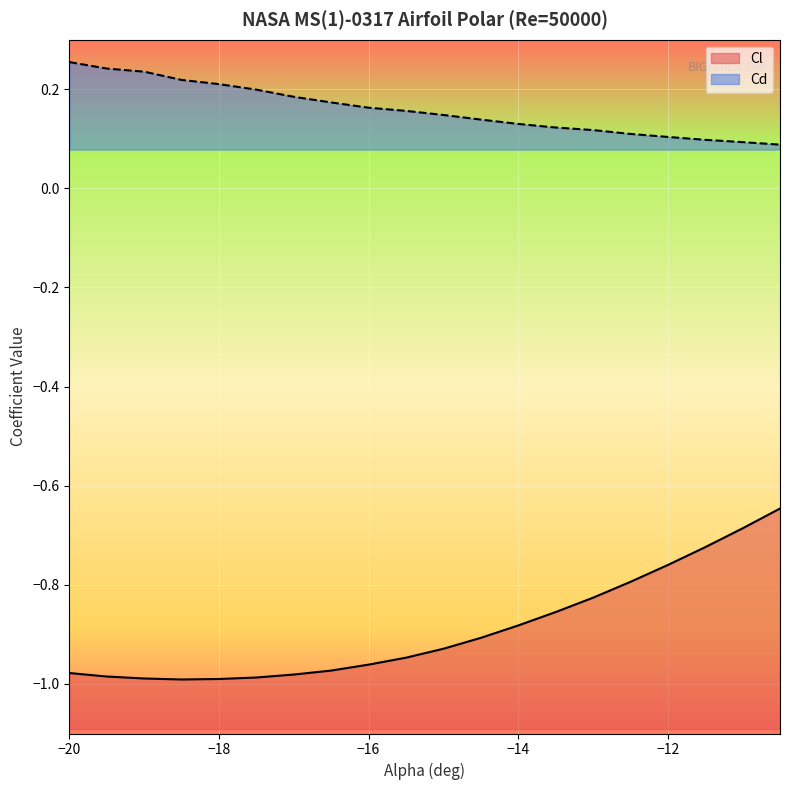

True or false: Cd has a value of 0.3 at -17.

False